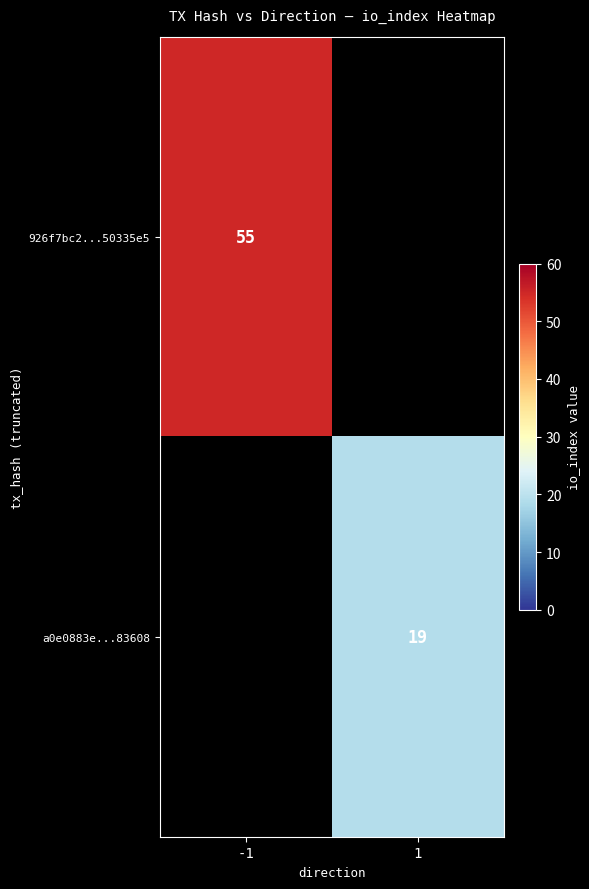

True or false: 926f7bc2...50335e5 has a value of 95 at -1.

False